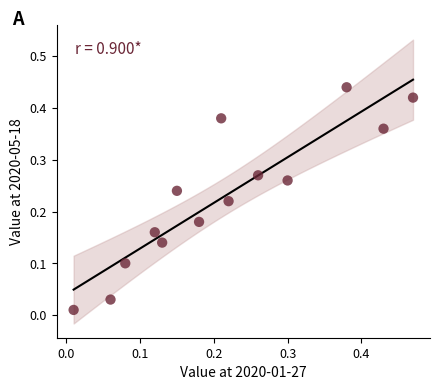

What is the range of X values (max minus min)?

0.5